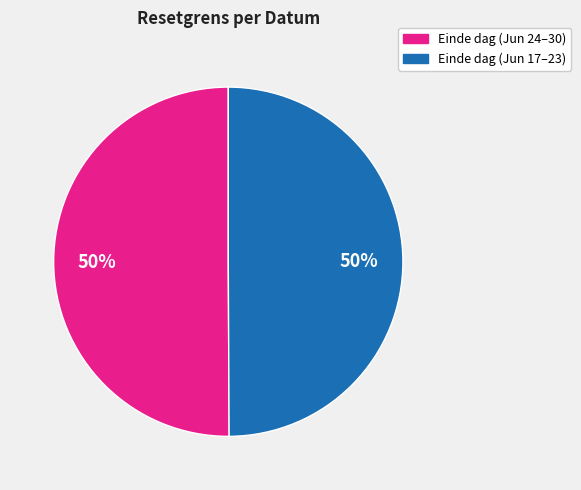

How many slices are in this pie chart?

2